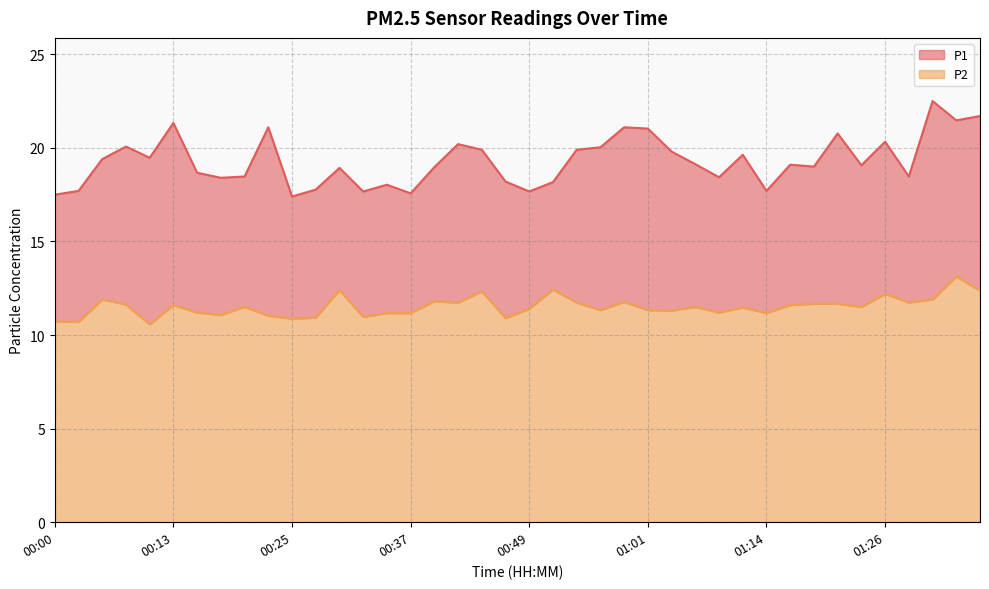

What are all the series names shown in the legend?

P1, P2